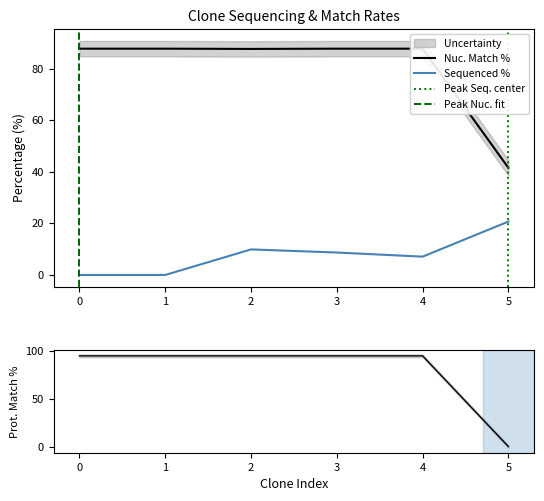

Count the number of data series in this chart.

2